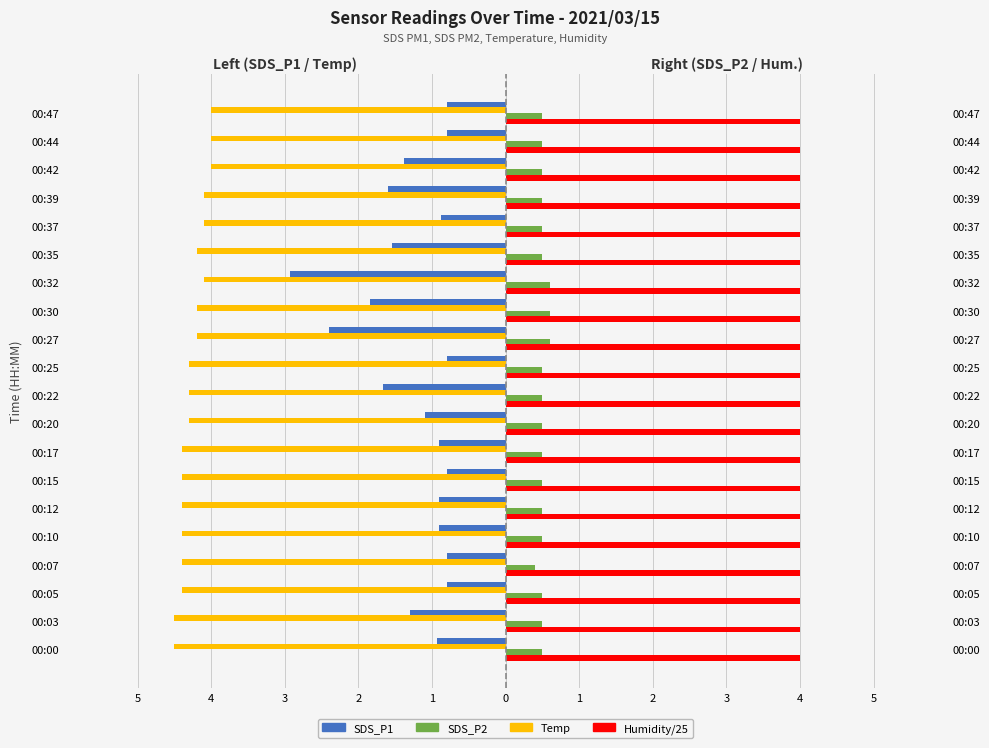

Read the Temp value at 00:10.

-4.4